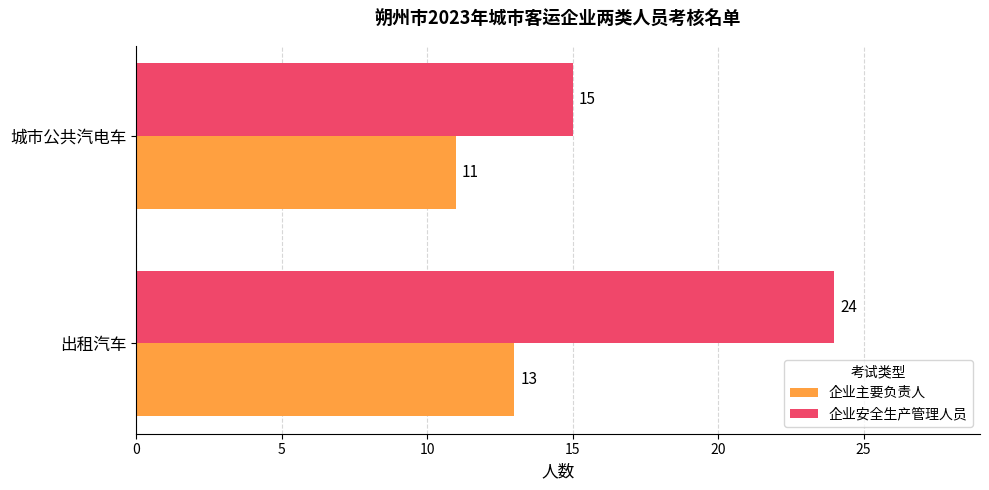

What is the approximate value of 企业安全生产管理人员 at 出租汽车?

24